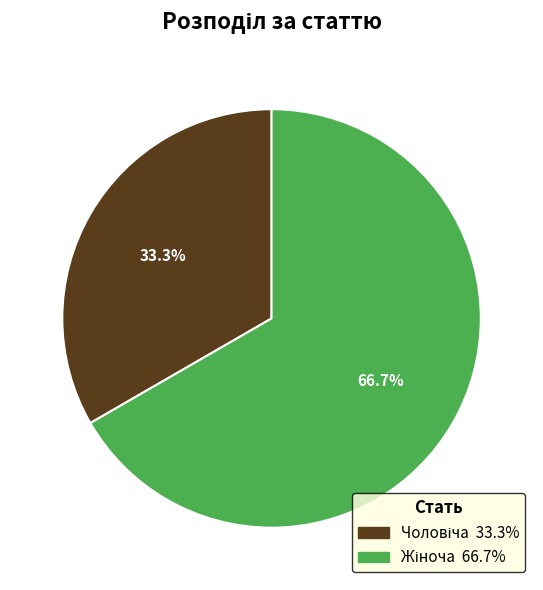

Is there a majority slice in this chart?

Yes